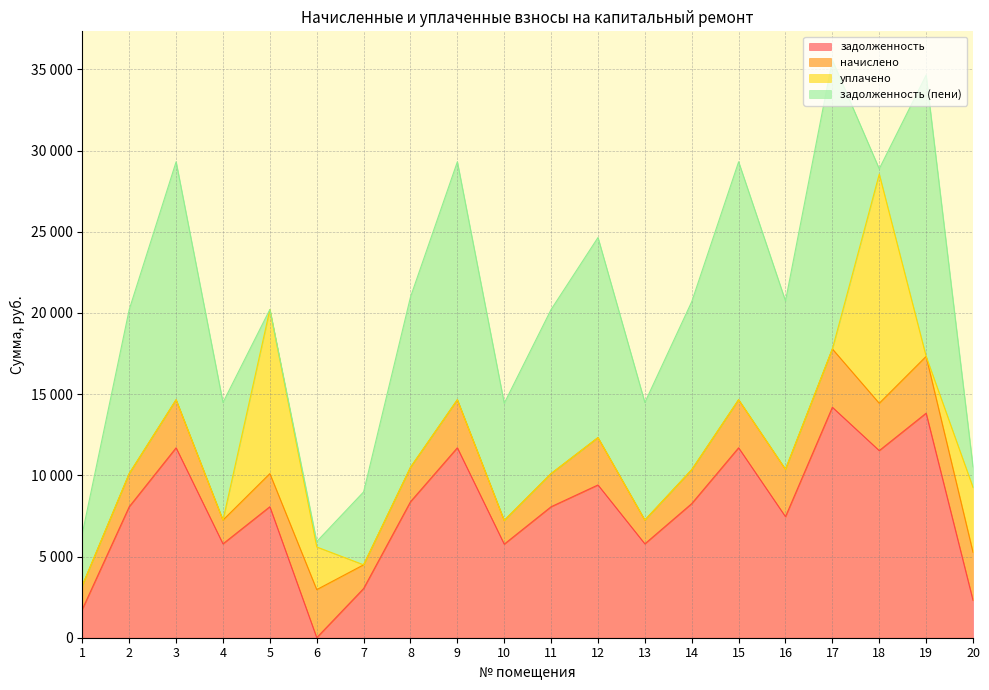

How many distinct data groups are displayed?

4